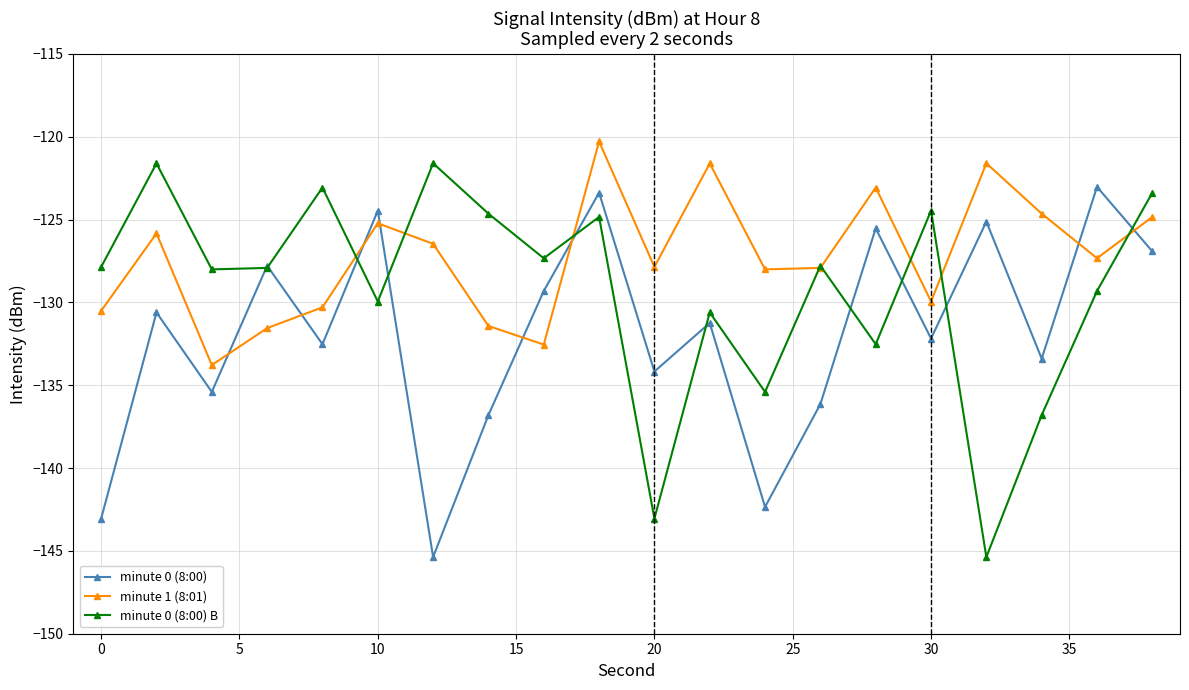

Which series has the largest total across all categories?

minute 1 (8:01)